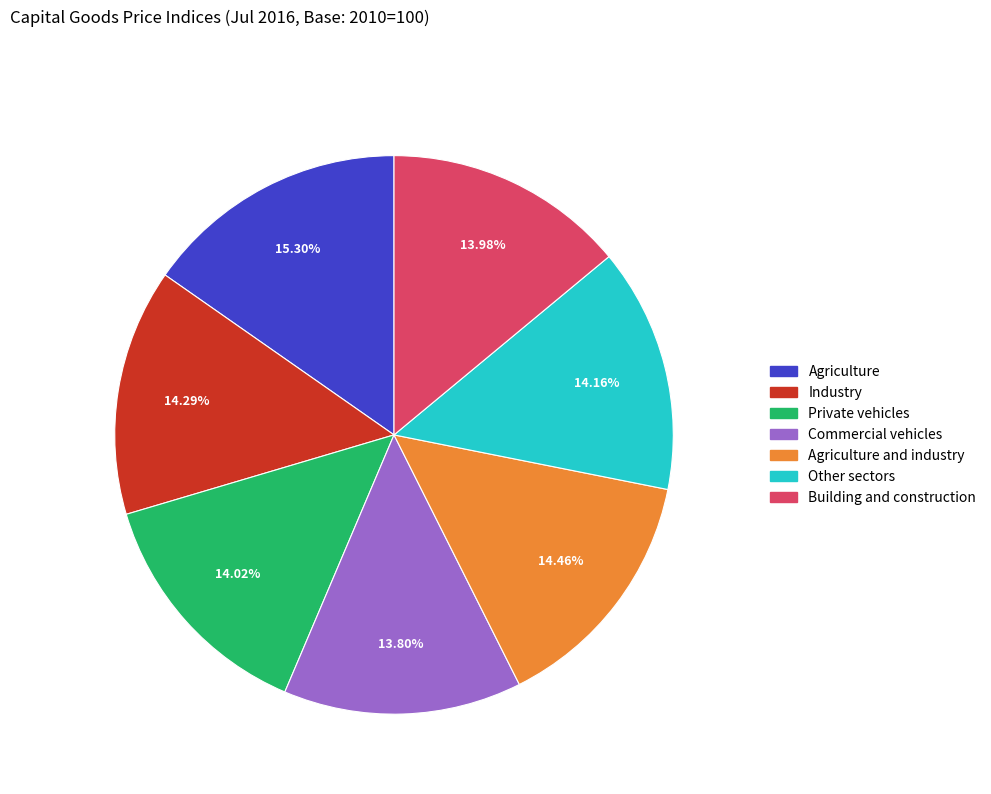

To the nearest percent, what percentage of the pie is Building and construction?

14%